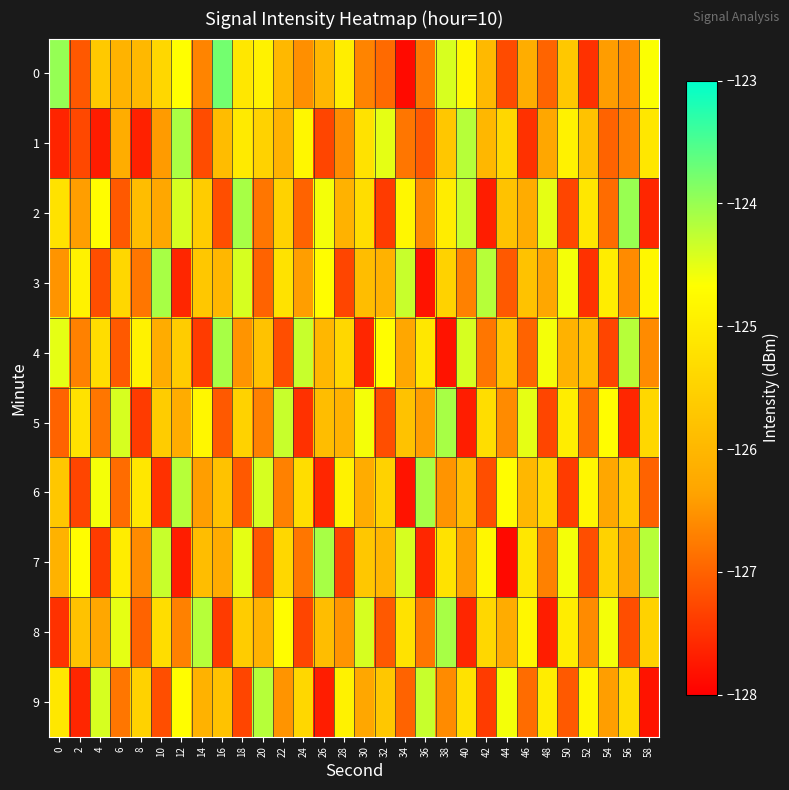

Which series changed the most between 46 and 50?

1